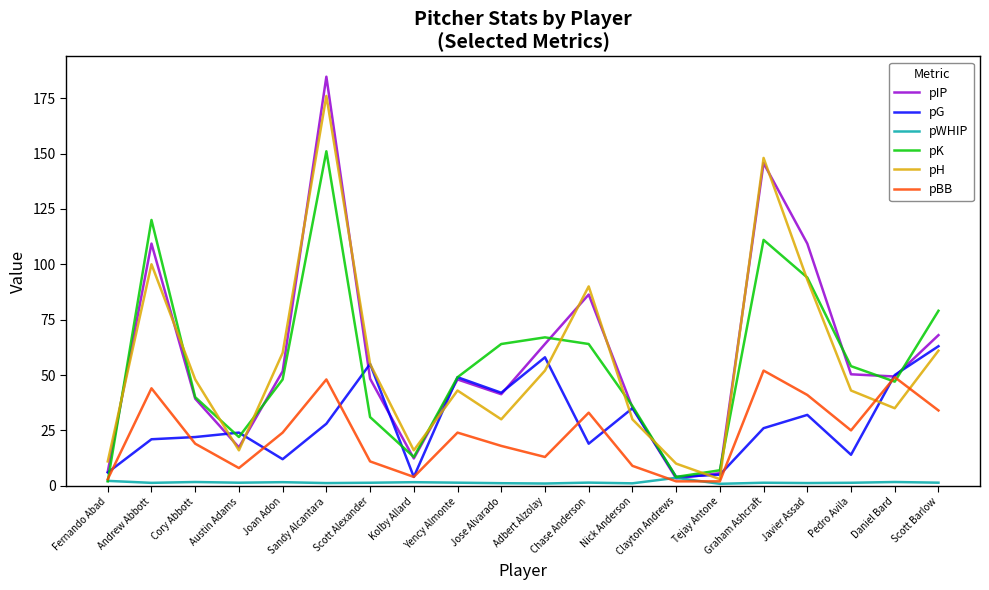

Rank the series at Andrew Abbott from lowest to highest value.

pWHIP, pG, pBB, pH, pIP, pK